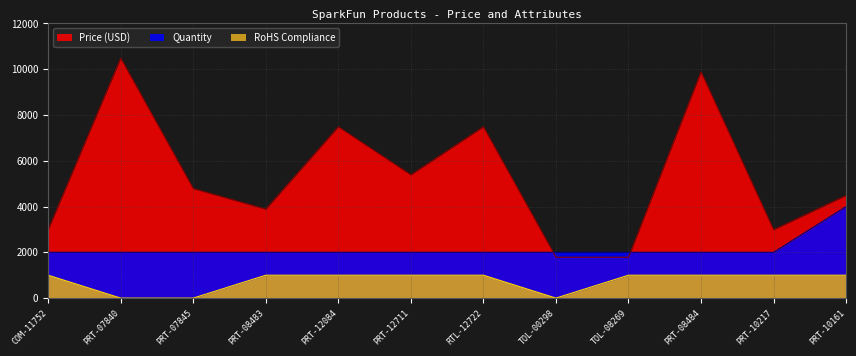

Which series has the largest total across all categories?

Price (USD)